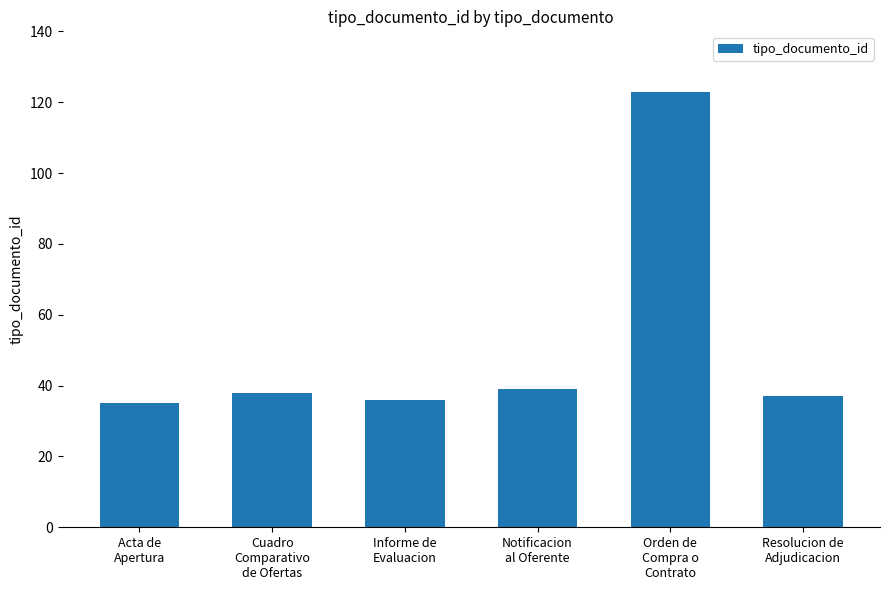

What is the maximum value shown in the chart?

123